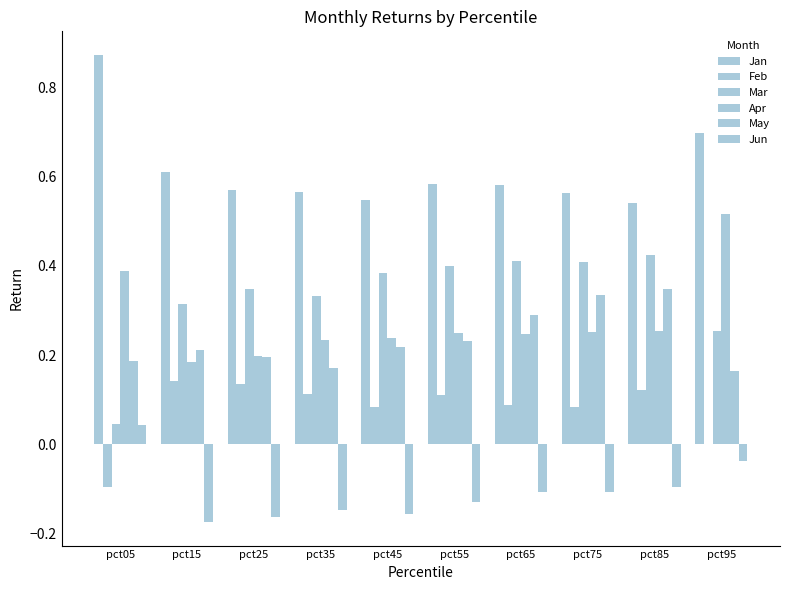

What is the difference between the maximum and minimum values in the Mar series?

0.4